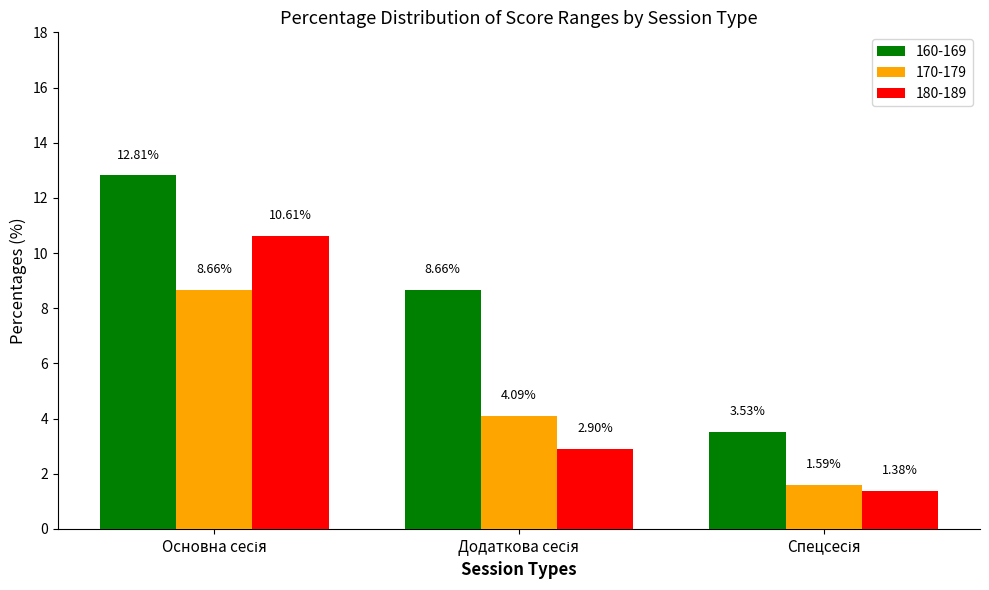

Rank the series by their maximum value, from highest to lowest.

160-169, 180-189, 170-179